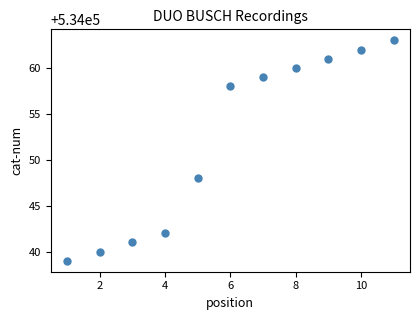

What is the range of X values (max minus min)?

10